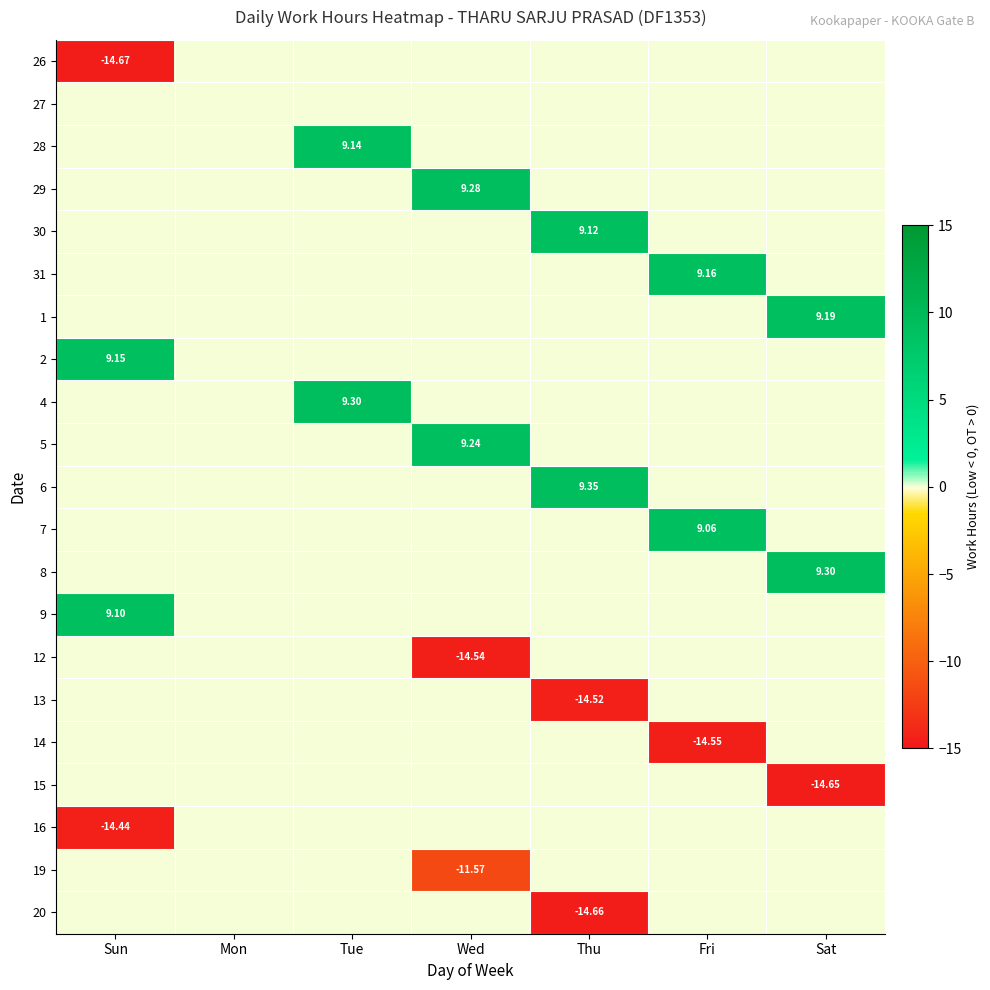

What is the total value across all series at Sat?

3.8